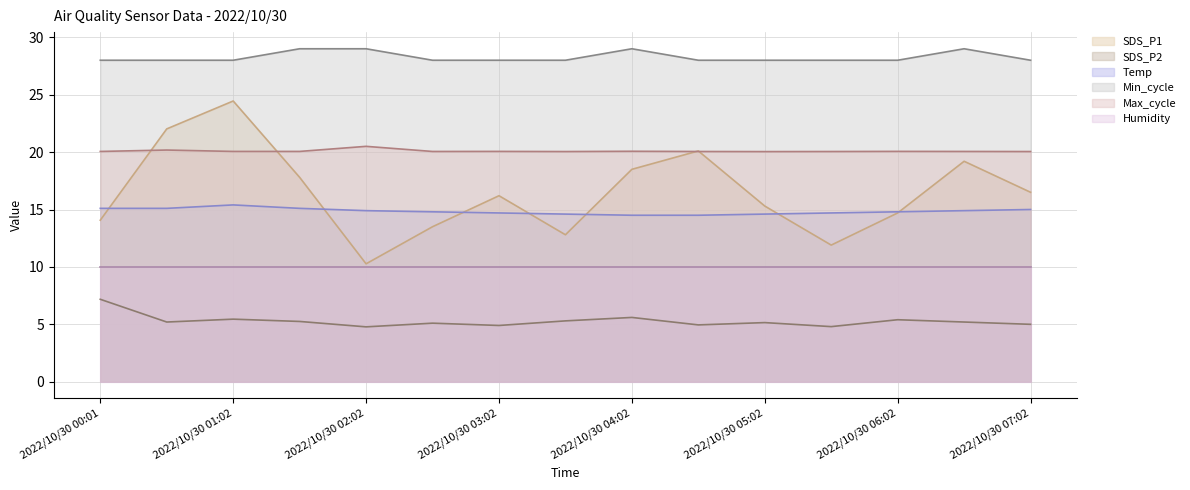

Between 2022/10/30 02:02 and 2022/10/30 03:02, which is larger?

2022/10/30 03:02